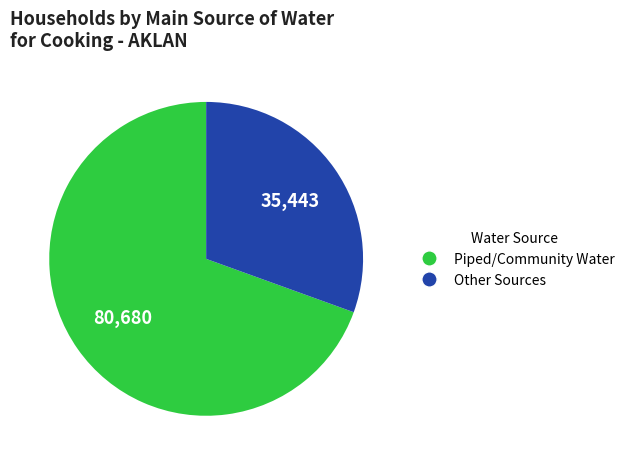

Which slice is the smallest?

Other Sources